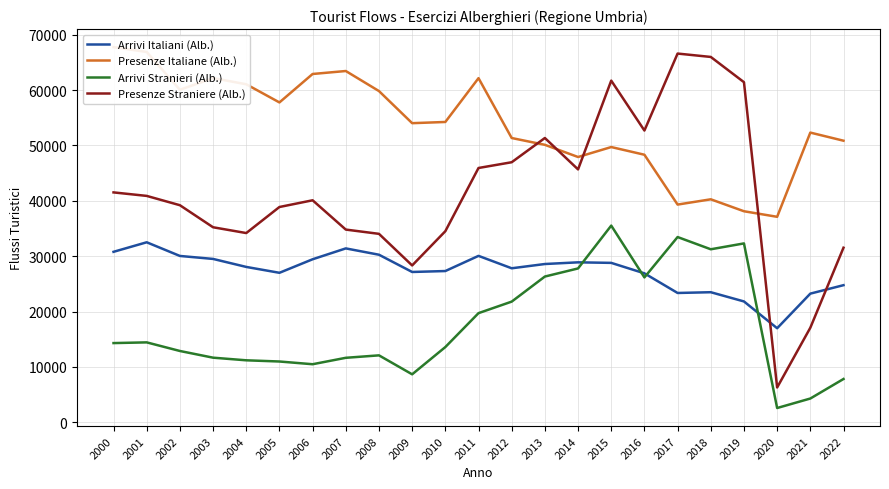

True or false: Arrivi Stranieri (Alb.) and Arrivi Italiani (Alb.) cross at least once.

True